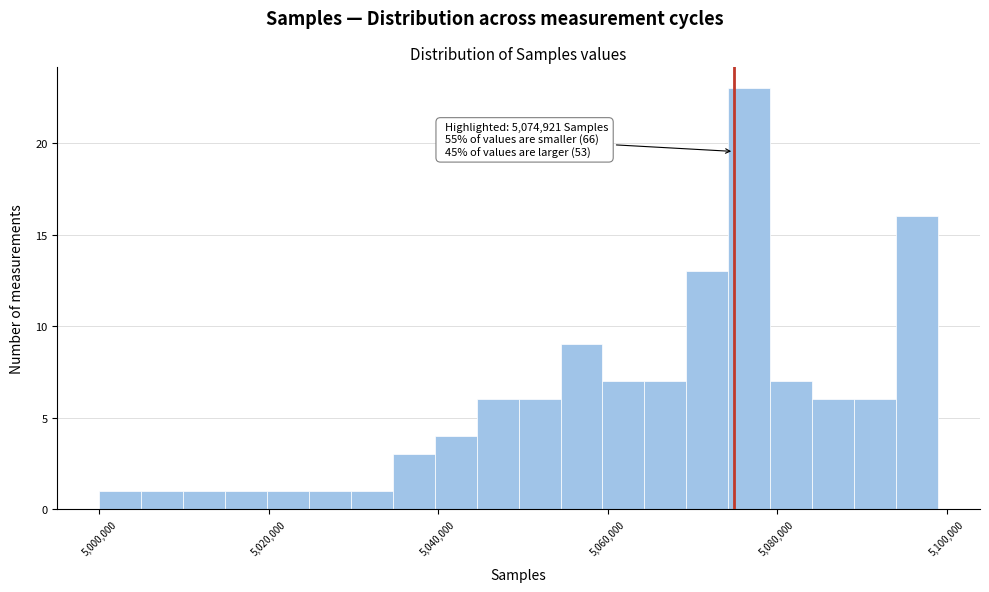

Read against the x-axis, roughly where is the centre of the tallest bar?

5076000